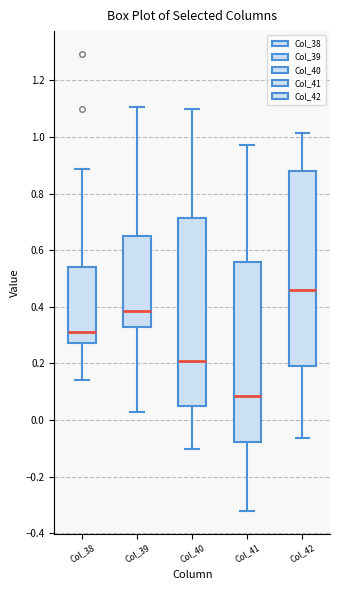

Where is the upper edge of the box for Col_39 on the y-axis? The values are not printed on the chart, so give them approximately, as read against the axis.

0.66